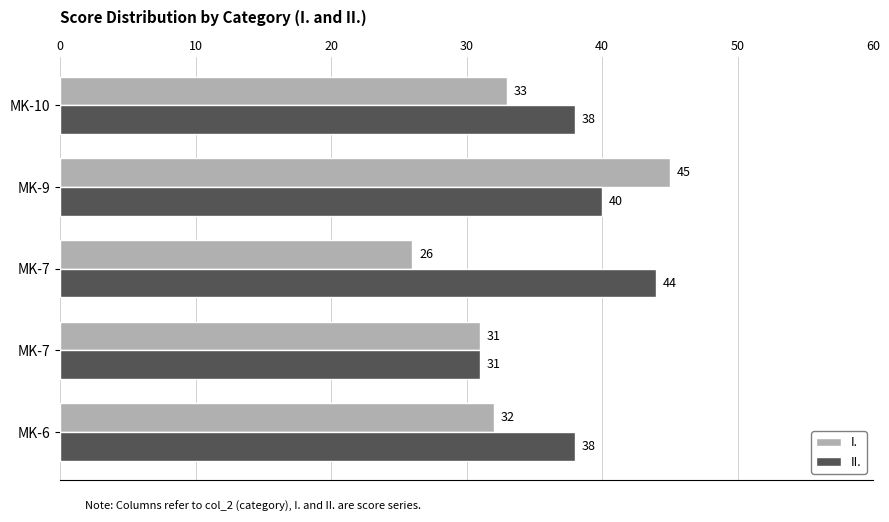

What are all the series names shown in the legend?

I., II.